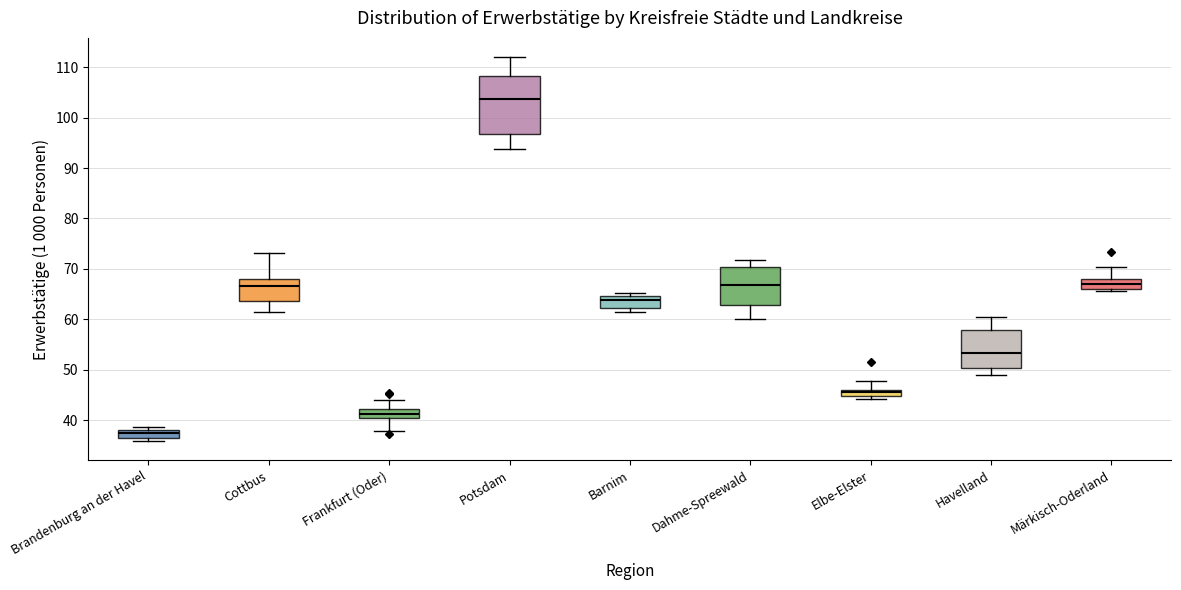

Comparing the boxes themselves (not the whiskers), which one is the tallest?

Potsdam